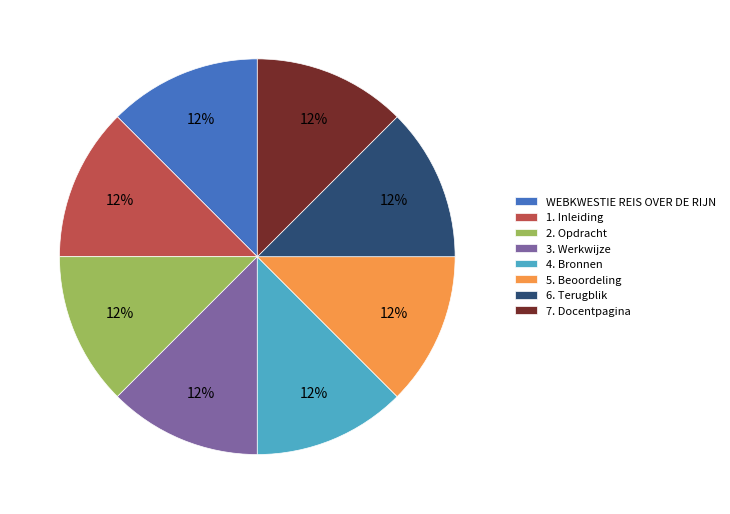

Is it true that 4. Bronnen is 13% of the pie?

True